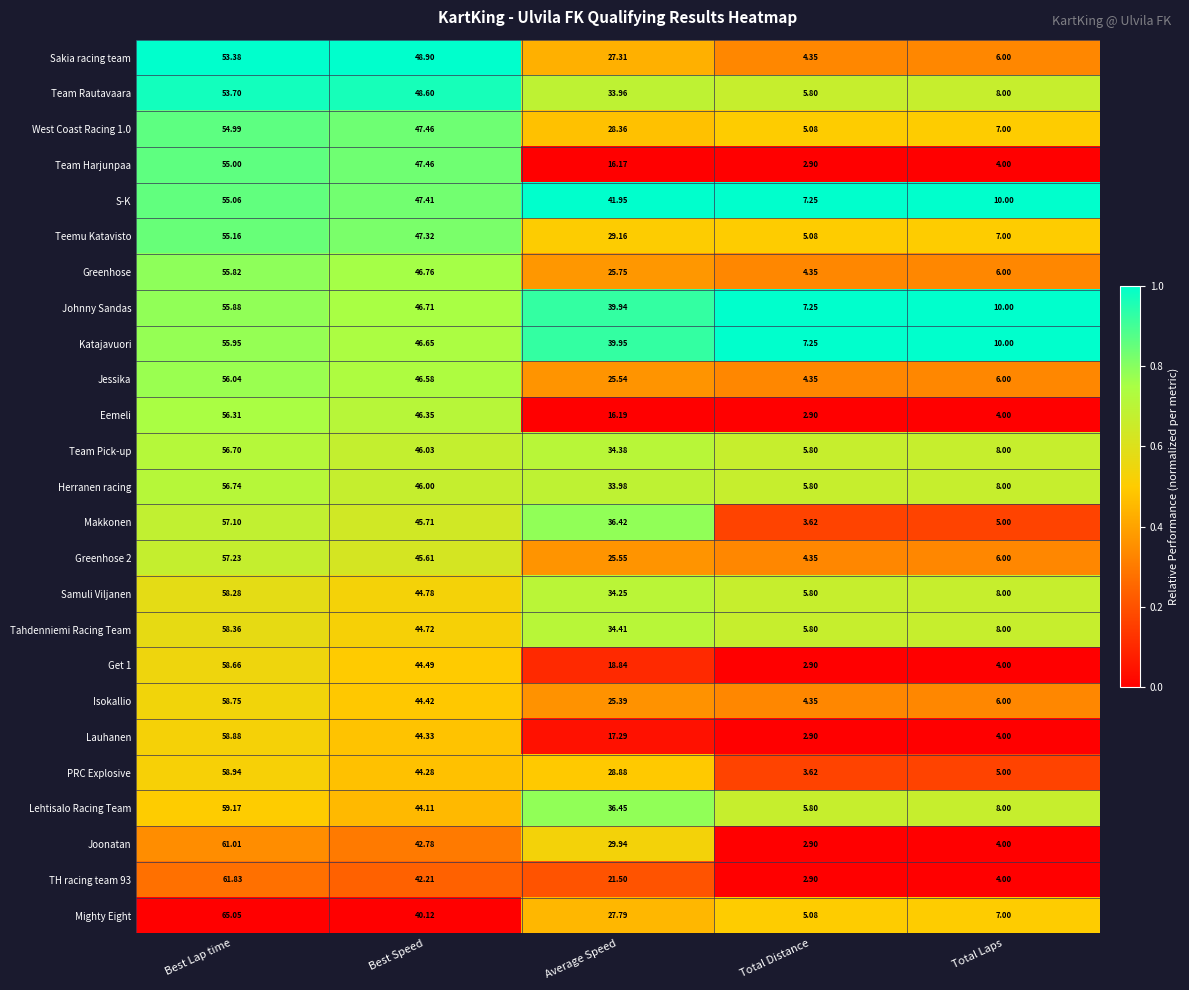

Rank the categories by Katajavuori value from lowest to highest.

Total Distance, Total Laps, Average Speed, Best Speed, Best Lap time